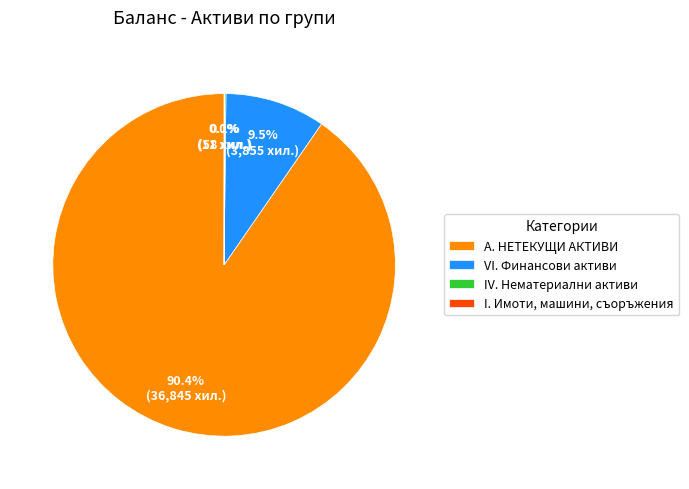

Which slice is the largest?

А. НЕТЕКУЩИ АКТИВИ